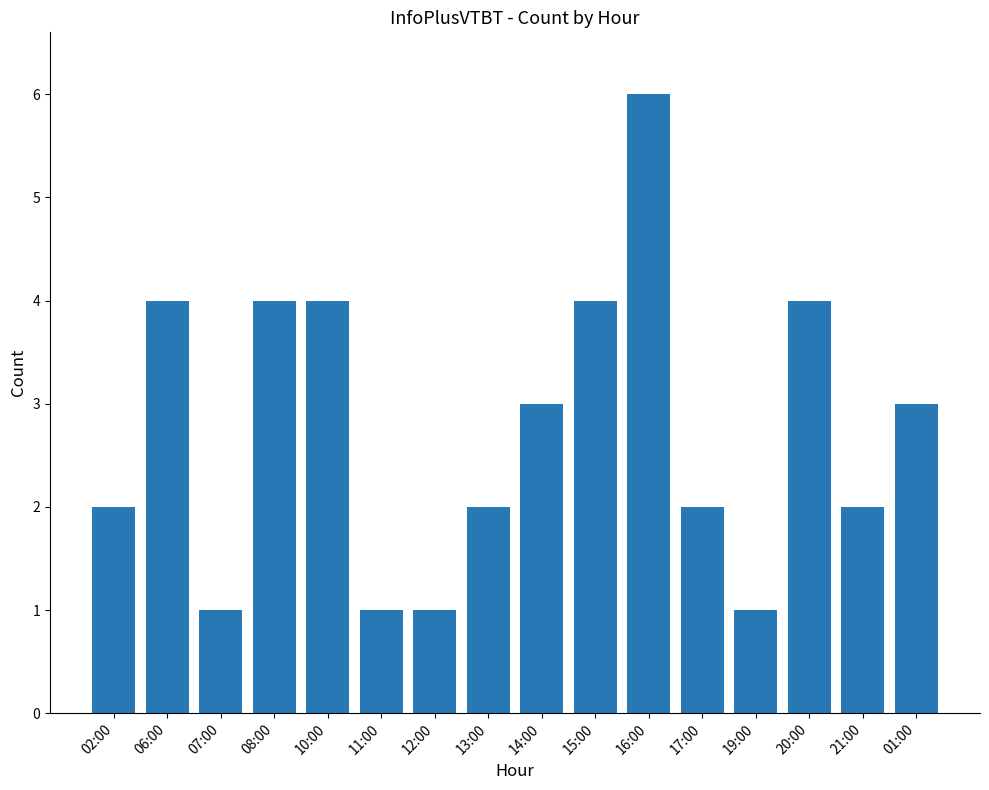

What is the difference between the maximum and minimum values?

5